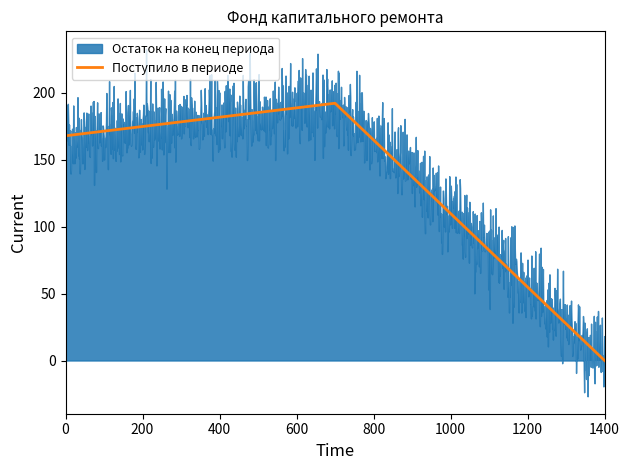

What is the highest value of the Поступило в периоде series?

192.2